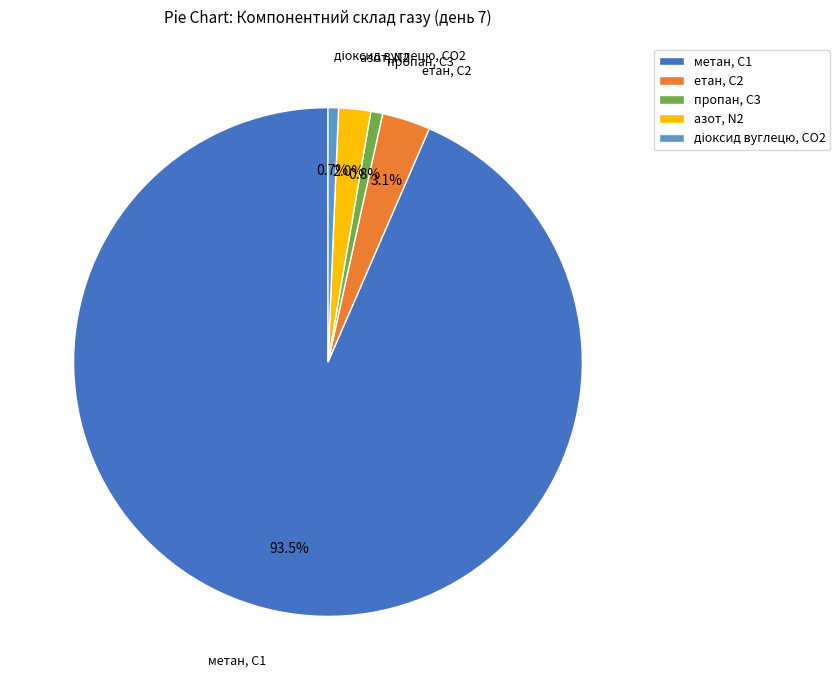

Between метан, С1 and етан, С2, which is larger?

метан, С1